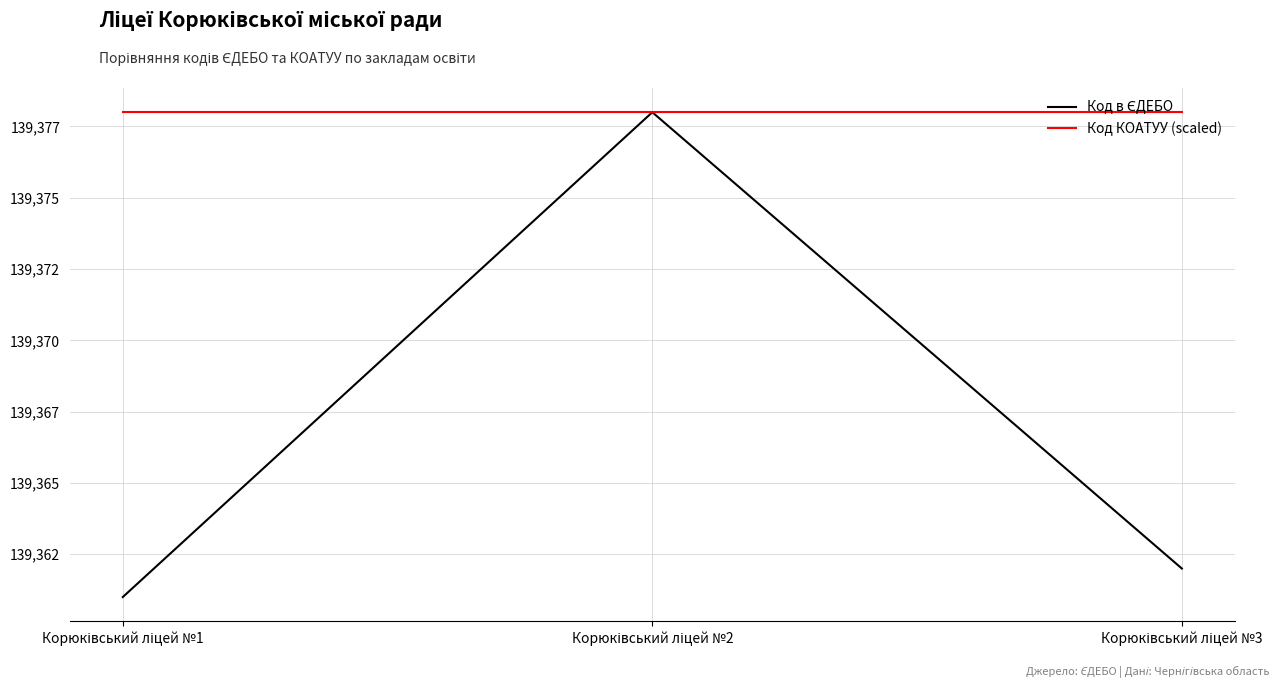

Rank the series at Корюківський ліцей №2 from highest to lowest value.

Код в ЄДЕБО, Код КОАТУУ (scaled)